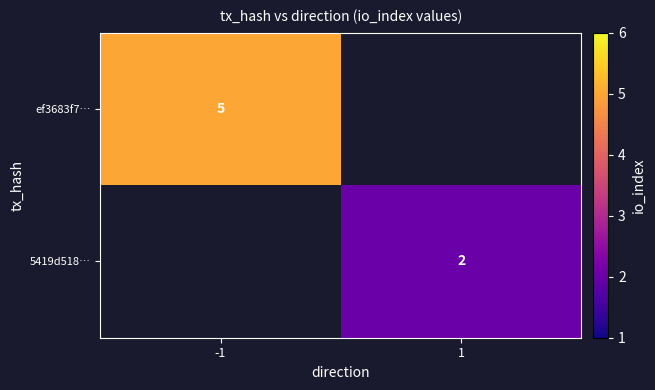

How many distinct data groups are displayed?

2